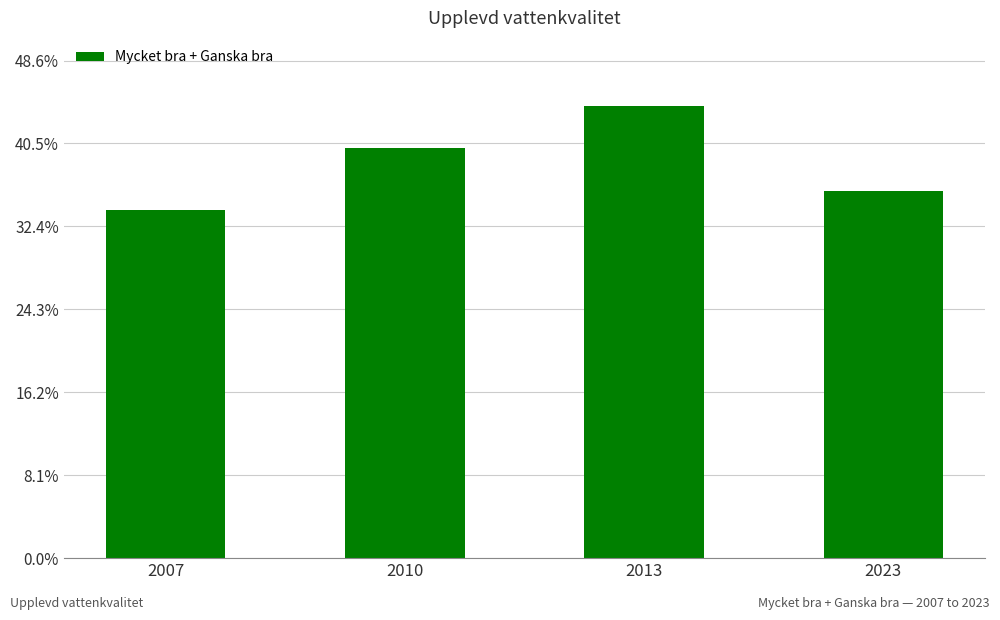

Where does the data first go above 40?

2010